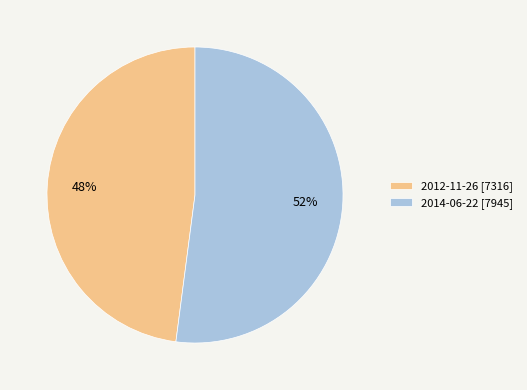

To the nearest percent, what percentage of the pie is 2012-11-26?

48%